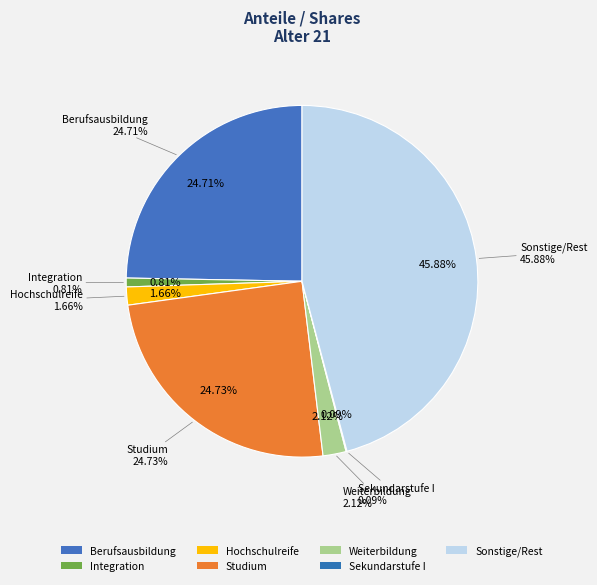

Combined, what portion of the pie is Integration and Sekundarstufe I?

0.9%